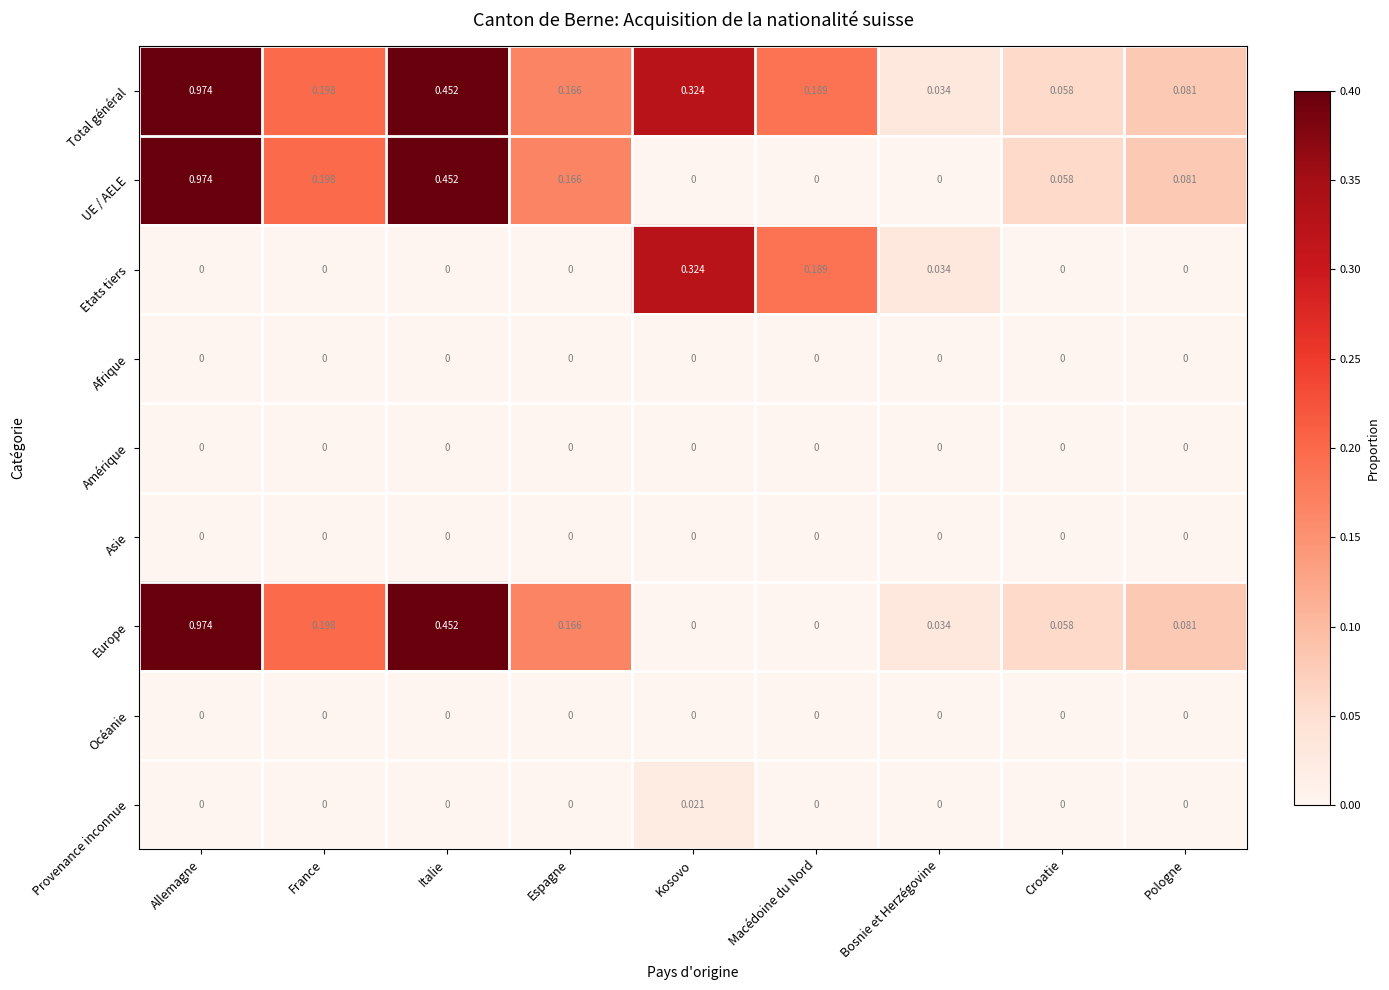

Which series has the largest total across all categories?

Total général